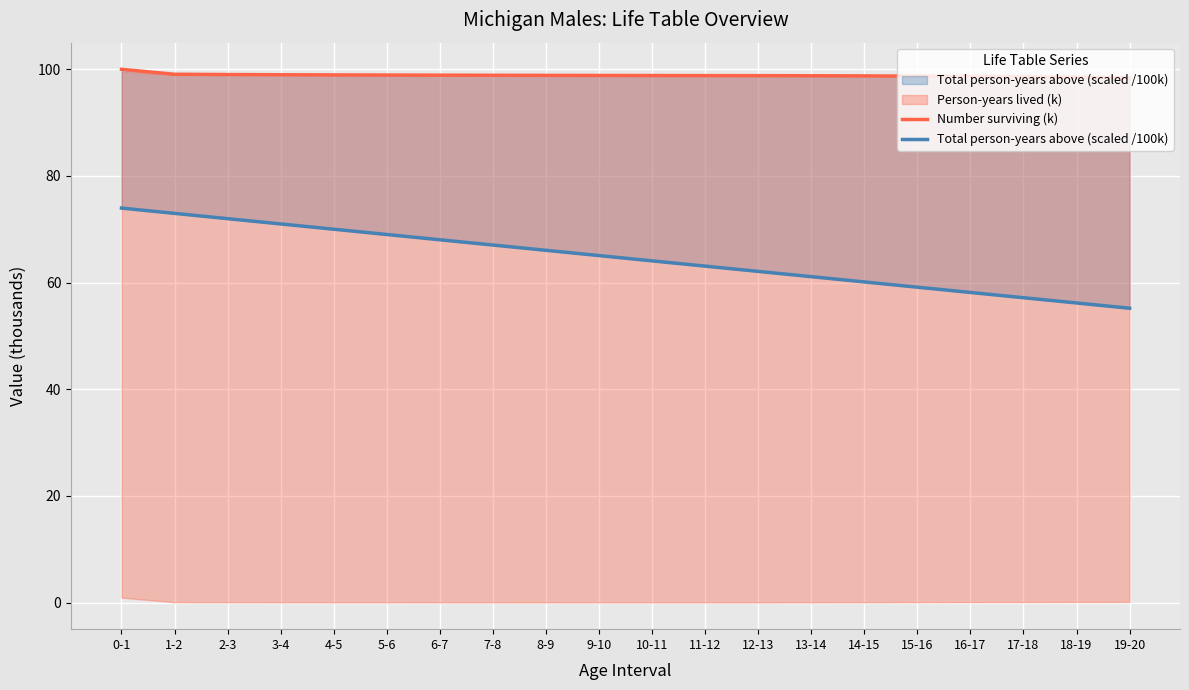

Is it true that Total person-years above (scaled /100k) equals 22.7 at 16-17?

False